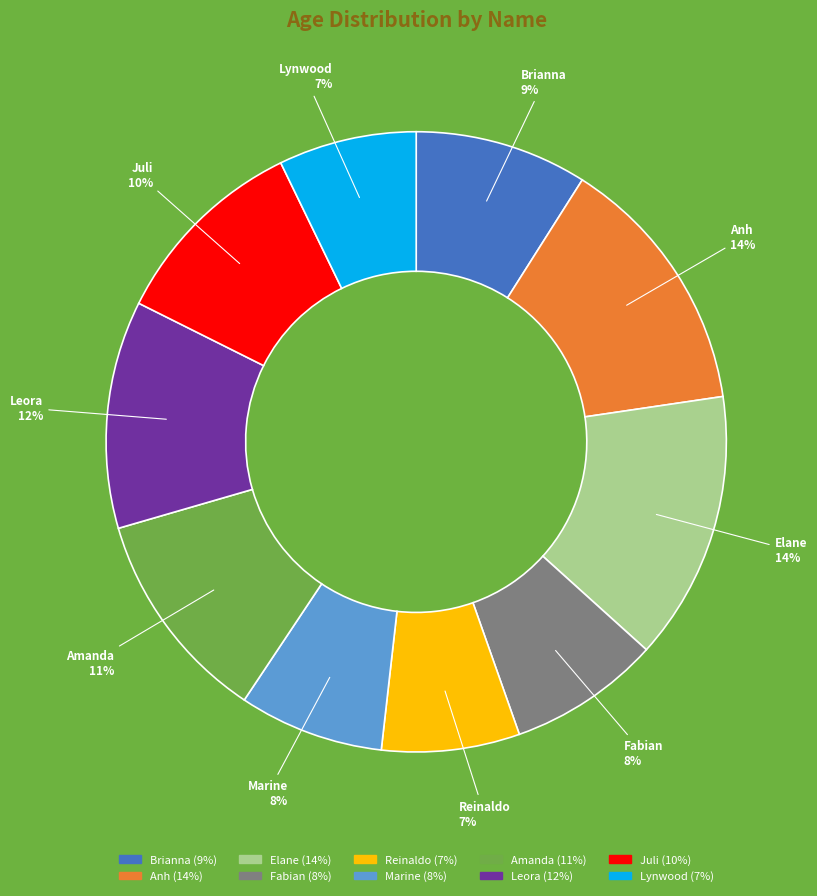

What percentage is the Marine slice, to the nearest percent?

8%